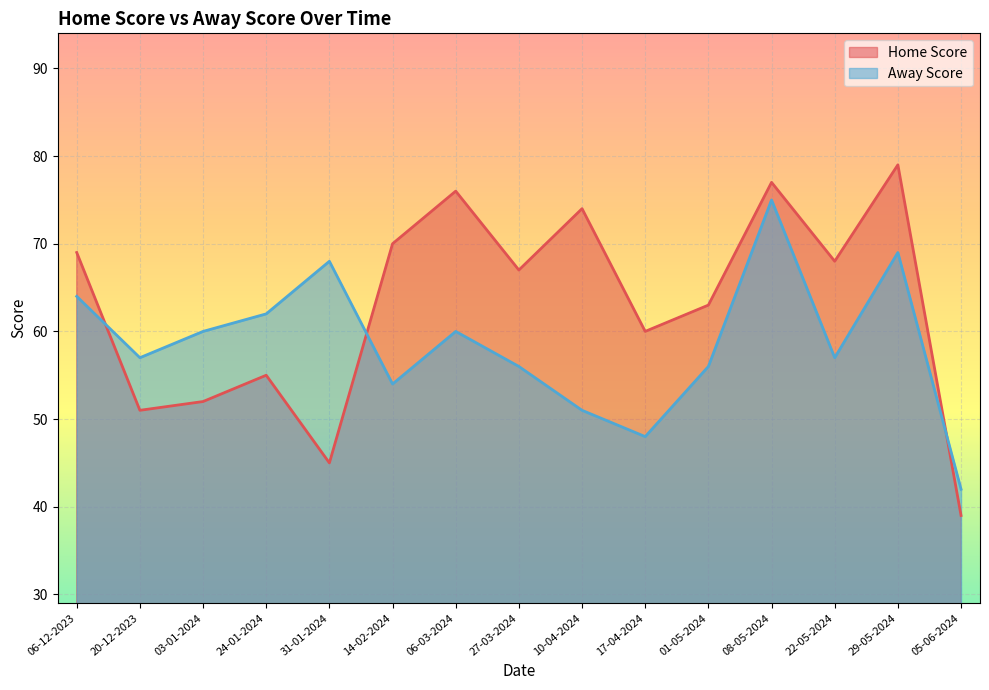

Which series changed the most between 06-03-2024 and 22-05-2024?

Home Score